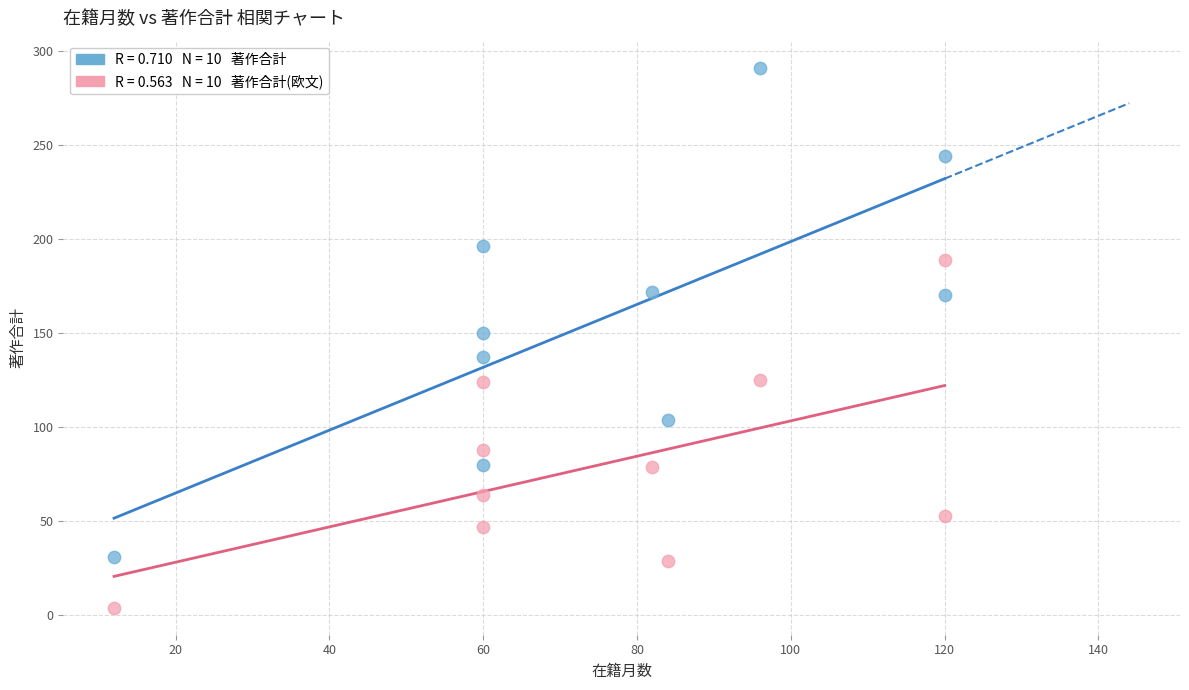

Across all data points, what is the range of Y values (max minus min)?

287